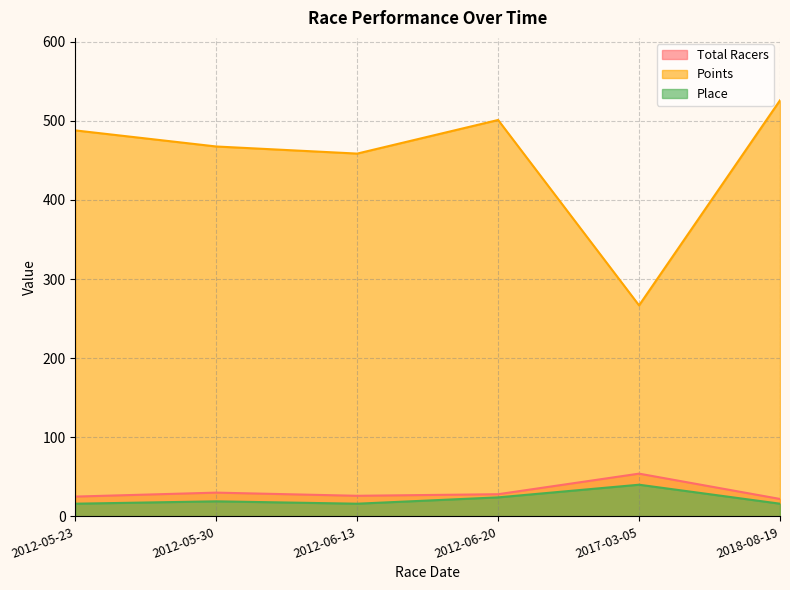

List the series in order of their peak value, lowest first.

Place, Total Racers, Points